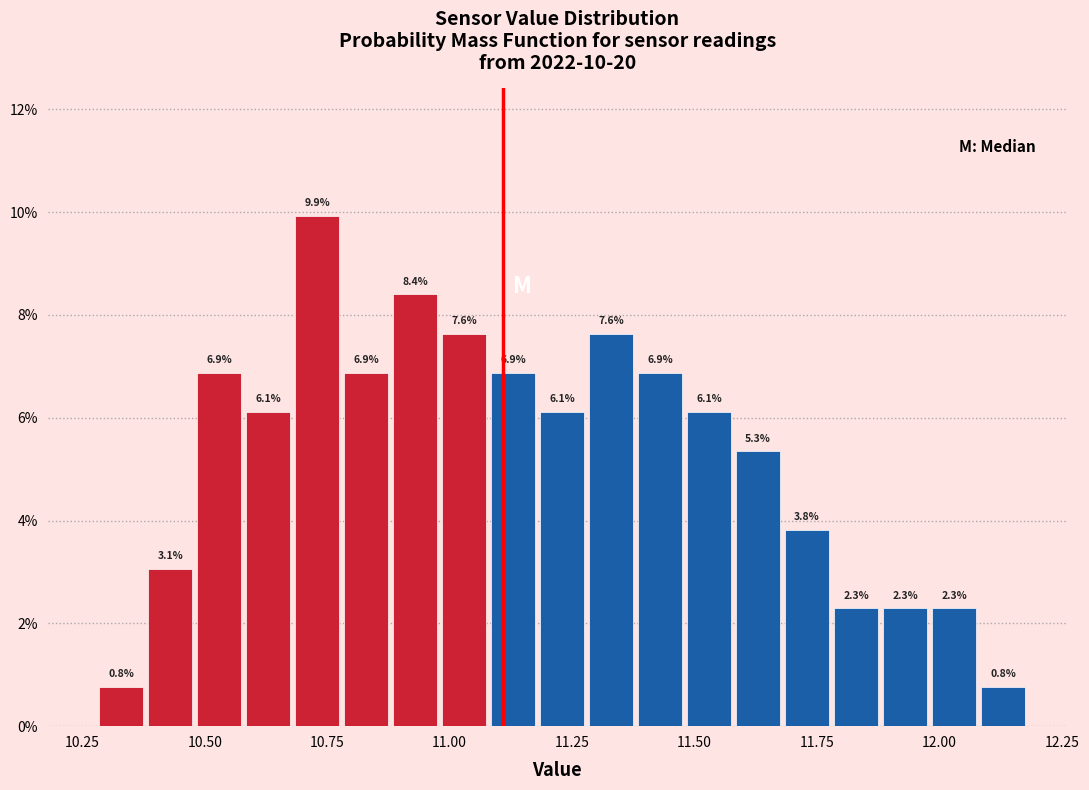

Read against the x-axis, roughly where is the centre of the tallest bar?

10.75